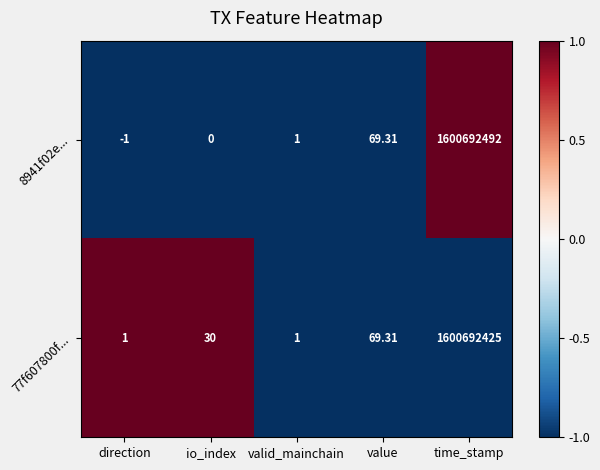

Which series has the largest total across all categories?

8941f02e...